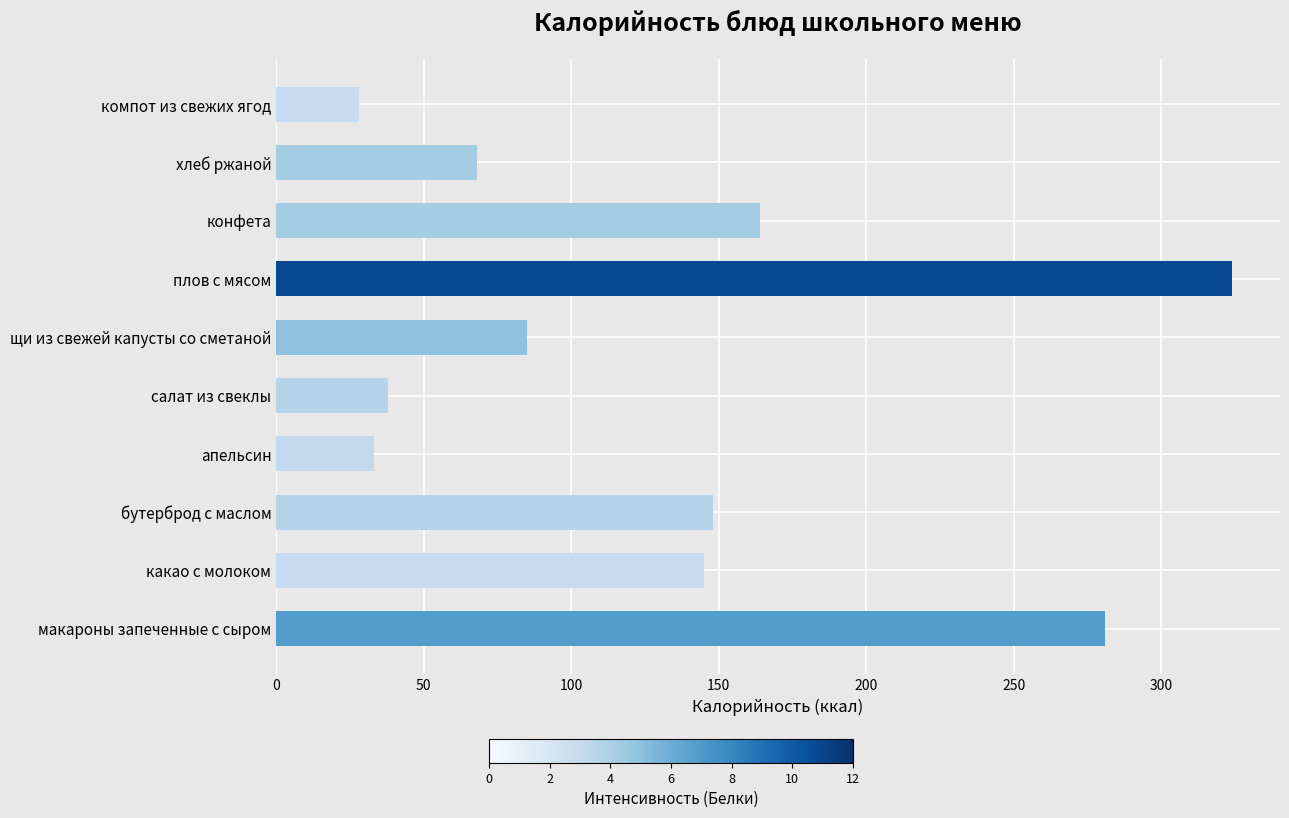

What value does the data have at хлеб ржаной, to the nearest 50?

50